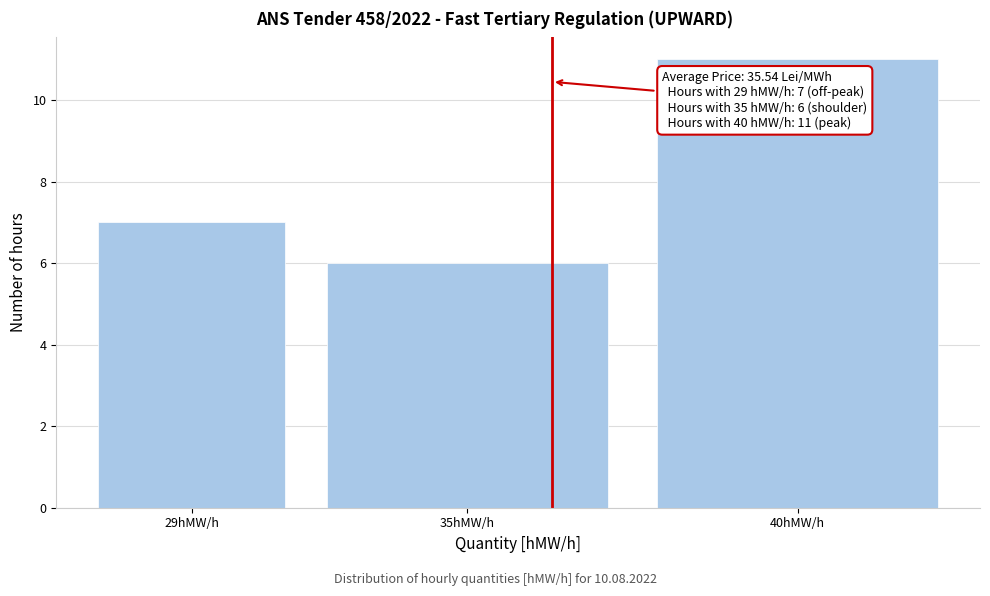

Reading left to right, transcribe all the data shown in this chart.

29hMW/h=7	35hMW/h=6	40hMW/h=11